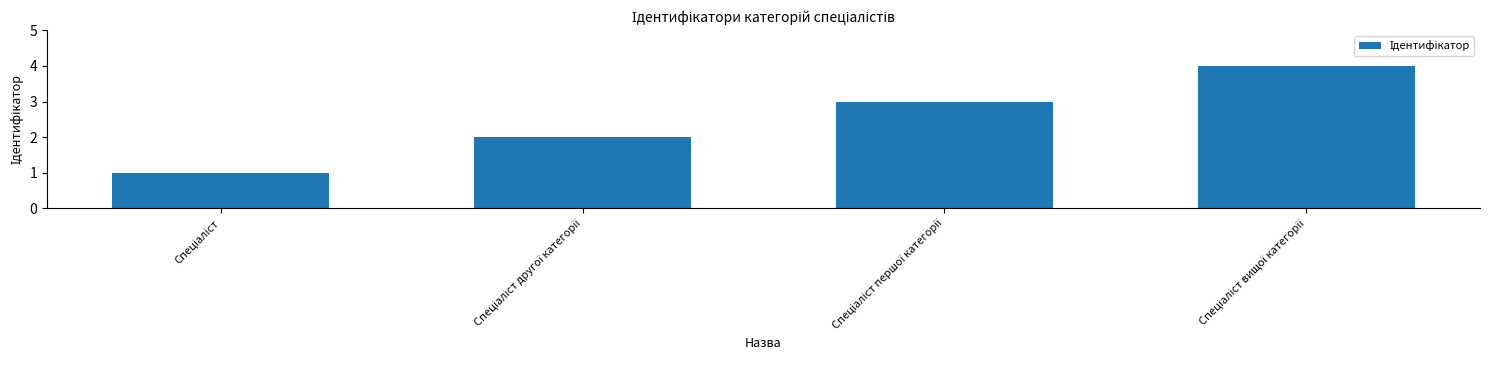

What is the maximum value shown in the chart?

4